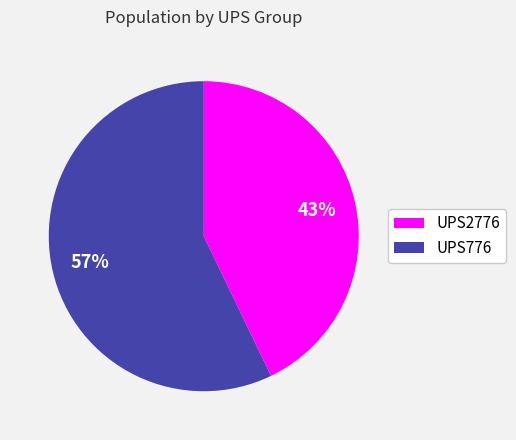

True or false: UPS776 accounts for 69% of the total.

False